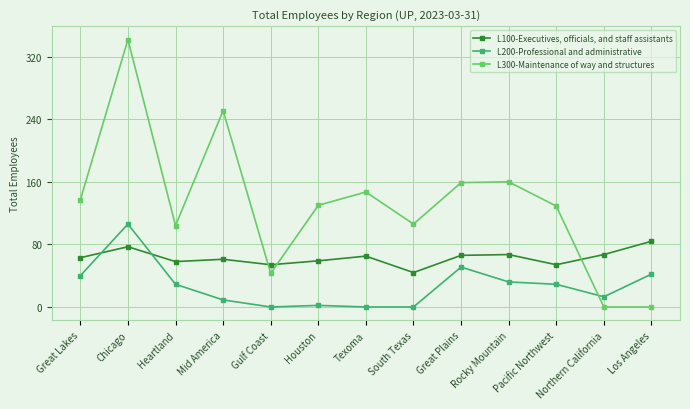

Where is L200-Professional and administrative nearest to the value 53?

Great Plains